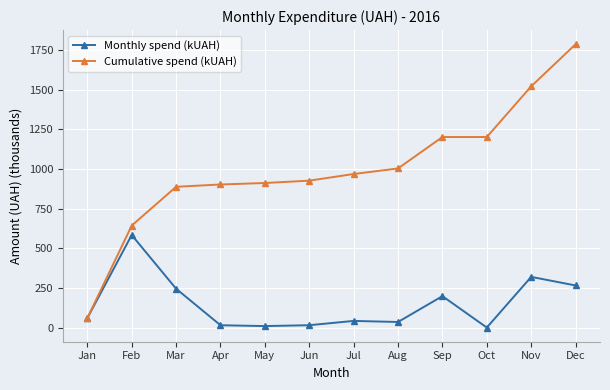

What is the value of the Cumulative spend (kUAH) point at the 9th from the left?

1201.6